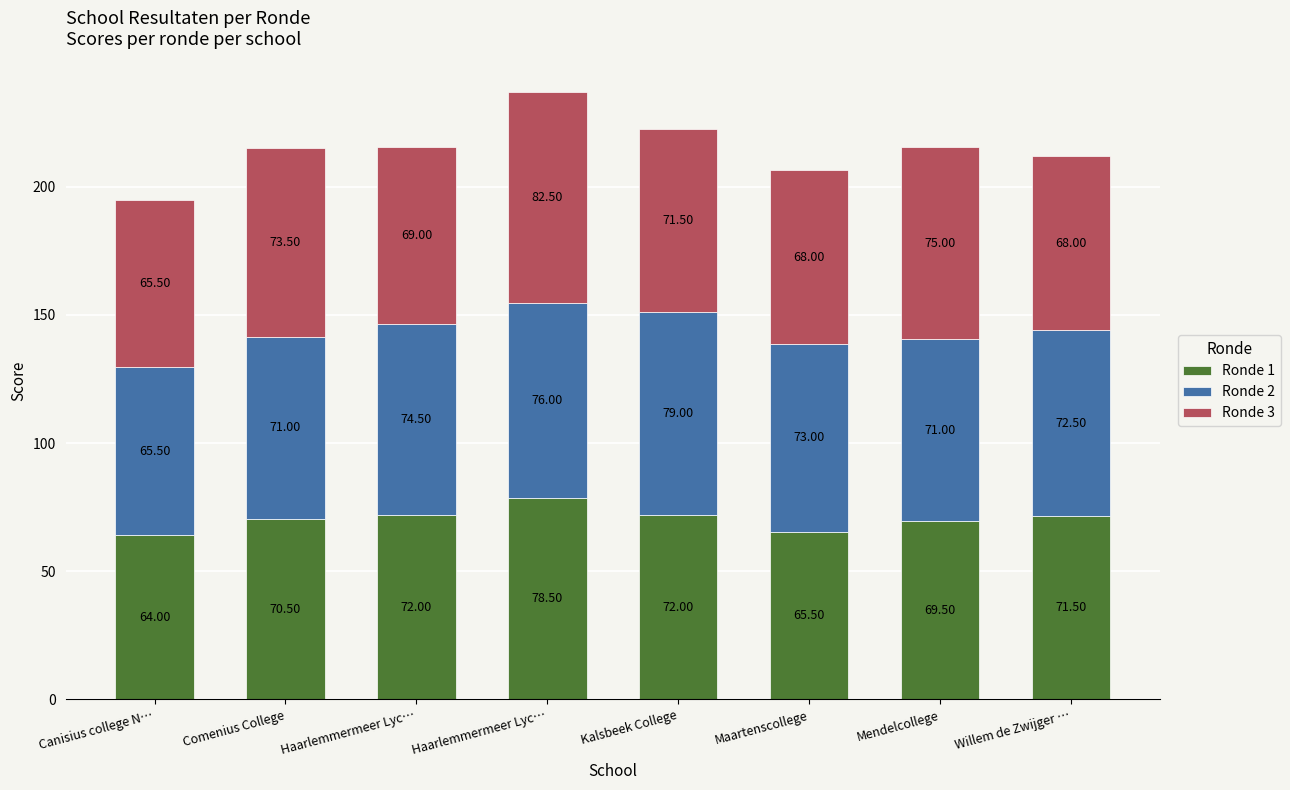

Rank the series by their maximum value, from highest to lowest.

Ronde 3, Ronde 2, Ronde 1